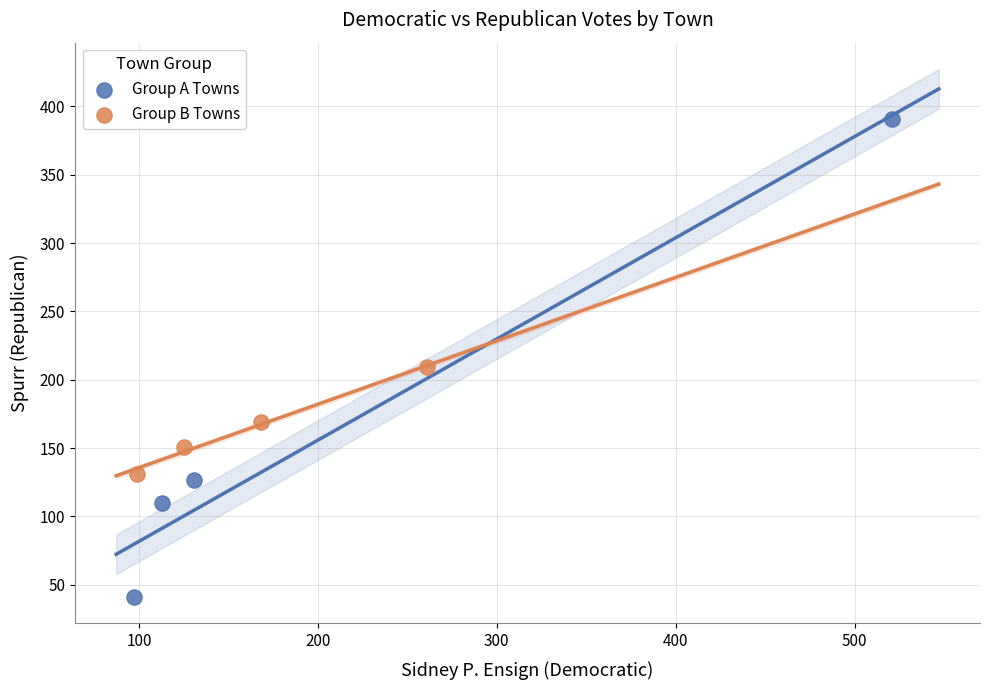

Which series contains the highest Y value?

Group A Towns